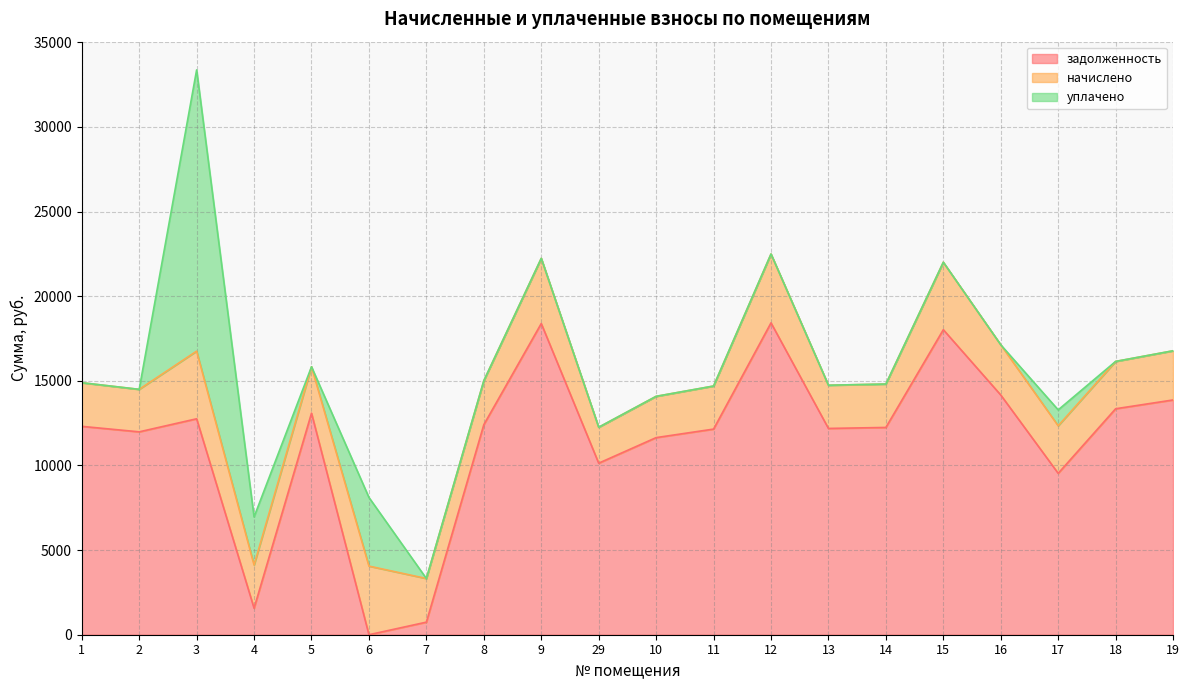

Reading right to left, extract all data points from this chart.

задолженность: 19=13870.7	18=13351.0	17=9535.1	16=14163.0	15=18022.5	14=12246.5	13=12188.0	12=18425.5	11=12149.0	10=11645.5	29=10135.0	9=18385.9	8=12408.8	7=742.6	6=0.0	5=13091.0	4=1566.7	3=12758.3	2=11986.6	1=12311.4
начислено: 19=2905.3	18=2796.5	17=2810.0	16=2966.5	15=3984.5	14=2565.1	13=2552.9	12=4068.8	11=2544.7	10=2439.2	29=2122.8	9=3851.0	8=2599.1	7=2578.7	6=4055.2	5=2742.0	4=2551.6	3=3997.3	2=2510.6	1=2578.7
уплачено: 19=0.0	18=0.0	17=940.0	16=0.0	15=0.0	14=0.0	13=0.0	12=0.0	11=0.0	10=0.0	29=0.0	9=0.0	8=0.0	7=0.0	6=4056.0	5=0.0	4=2842.0	3=16615.5	2=0.0	1=0.0